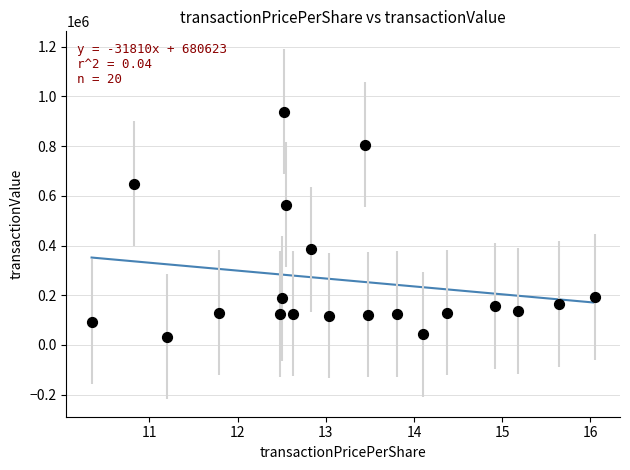

What Y value in the scatter plot is closest to 486454?

564575